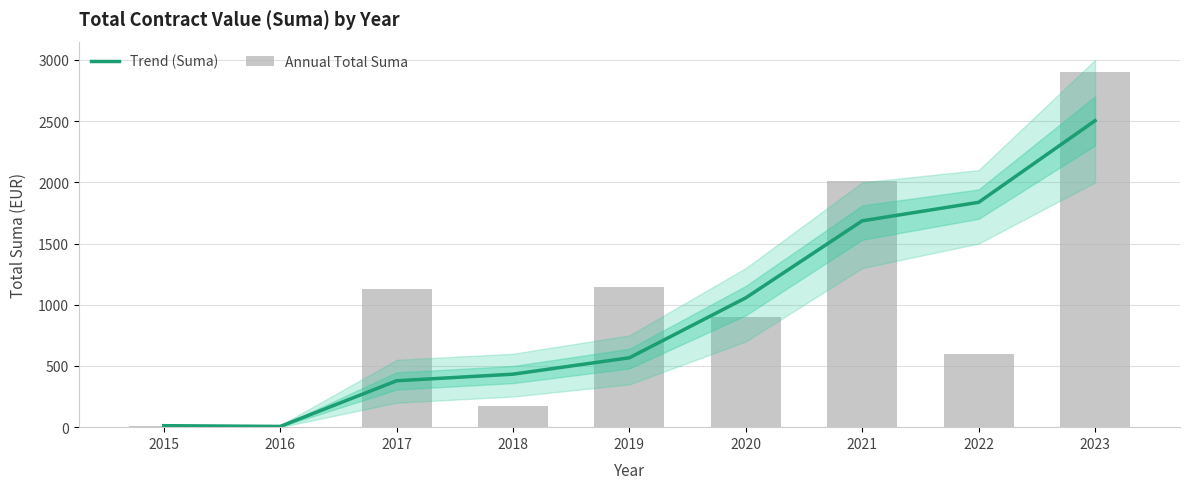

Which series changed the most between 2019 and 2023?

Trend (Suma)